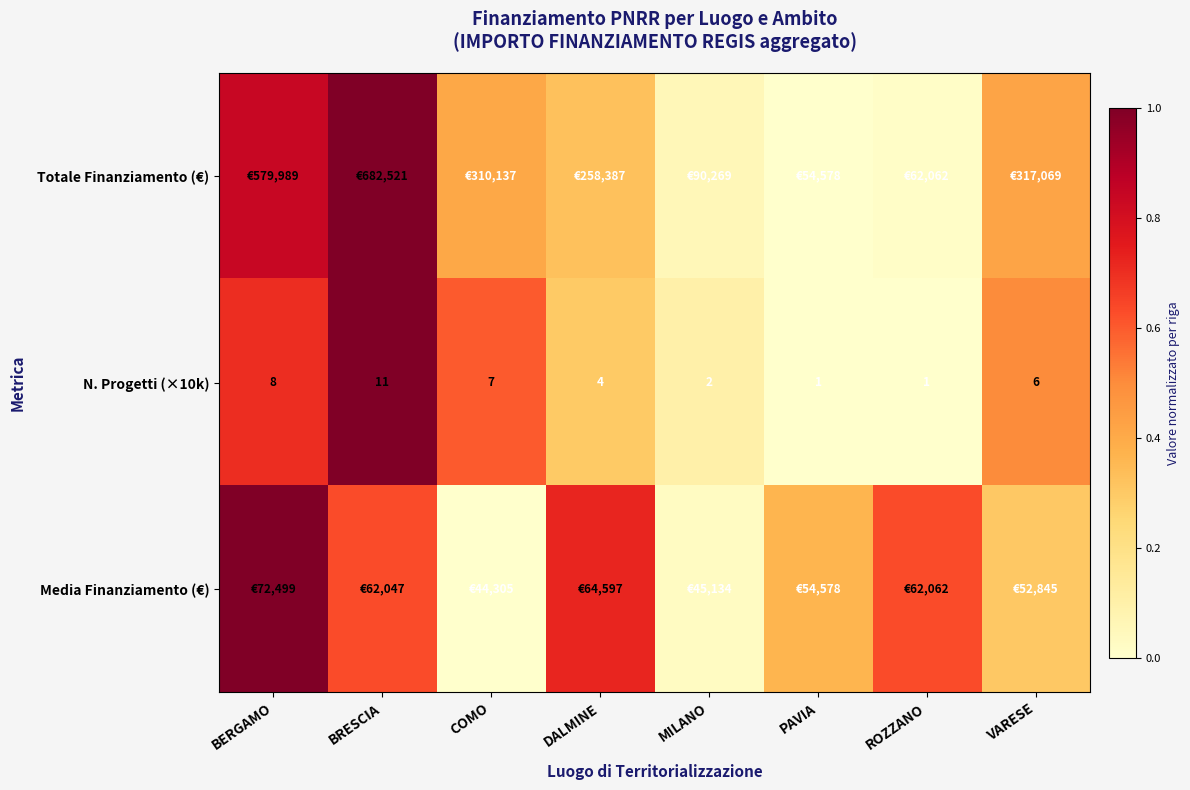

At which label is N. Progetti (×10k) closest to 6?

VARESE